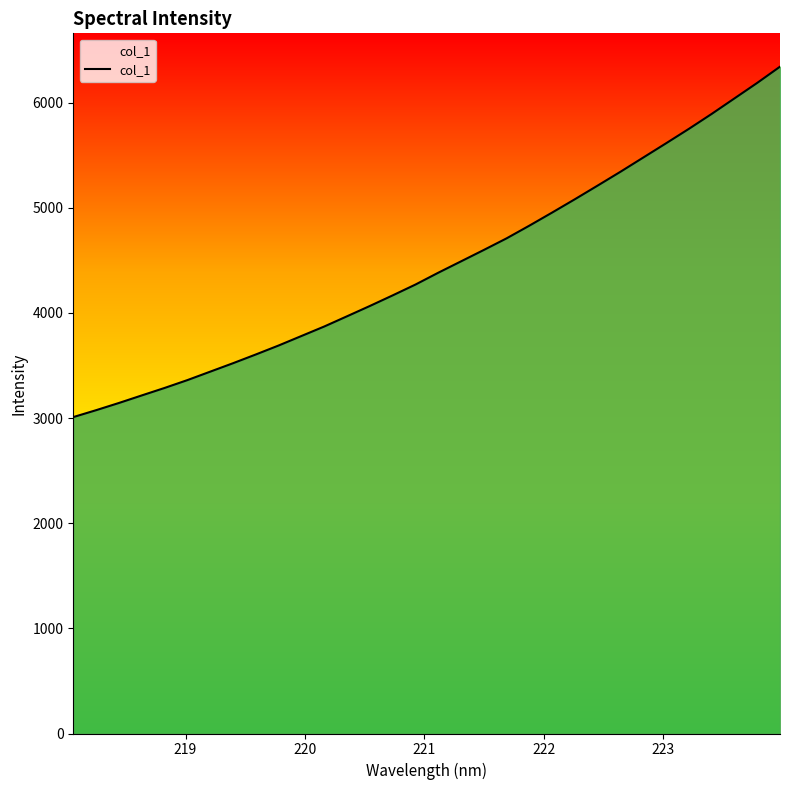

What is the smallest value displayed?

3009.6